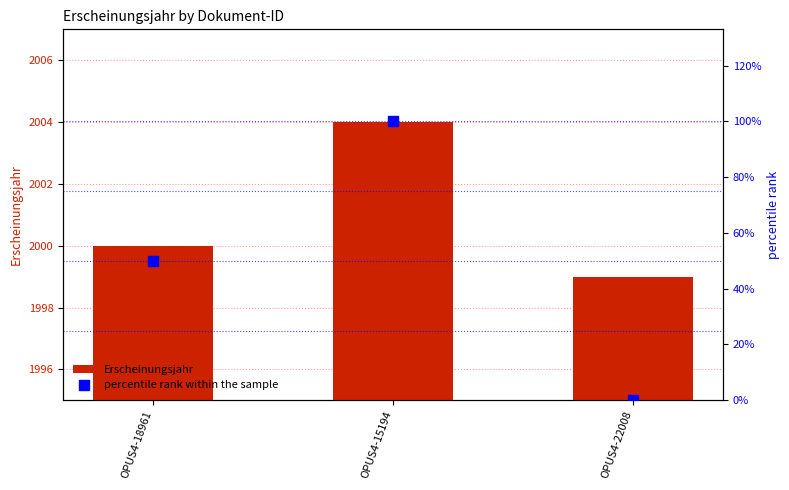

Which series reaches the maximum Y coordinate?

Erscheinungsjahr